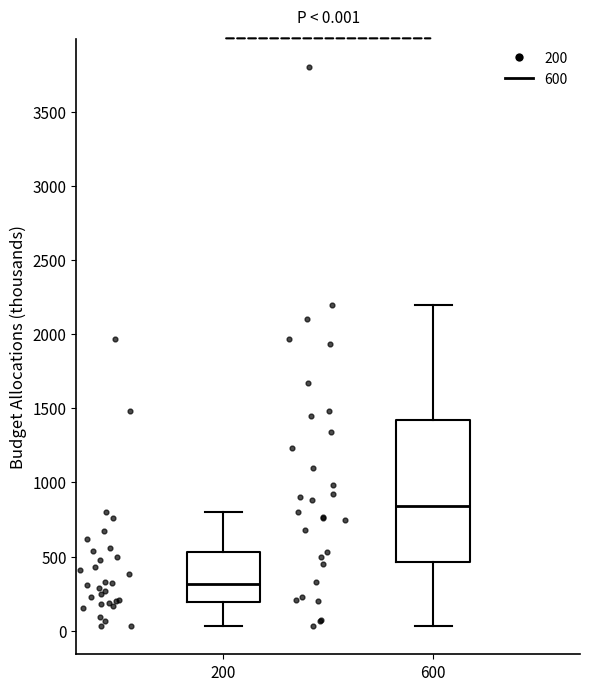

Which box has the lowest median line?

200